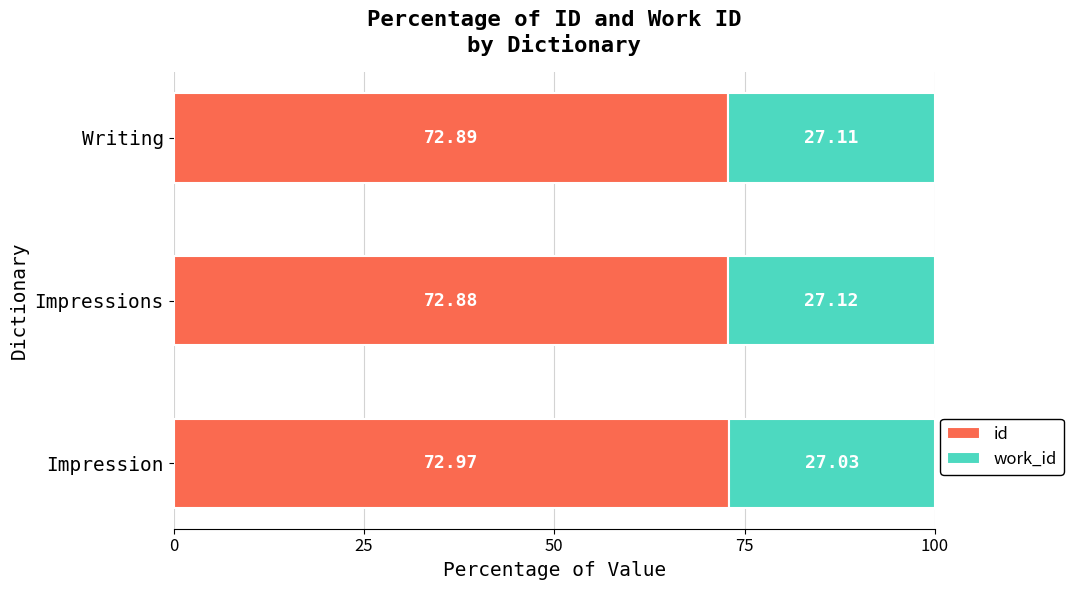

What is the sum of all id values?

218.7